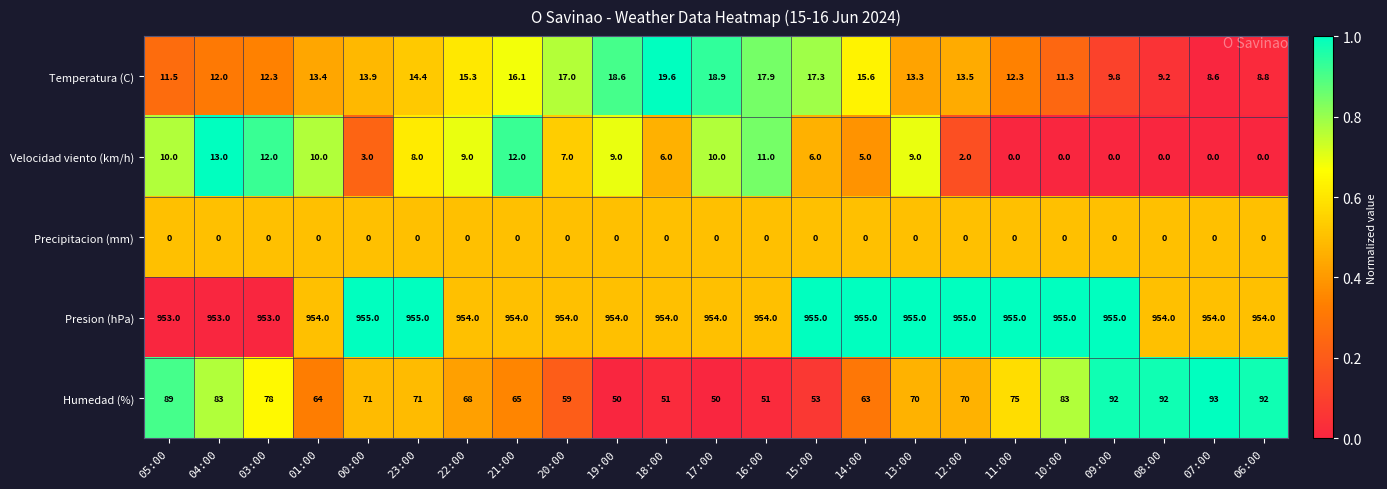

What is the maximum value shown in the chart?

955.0